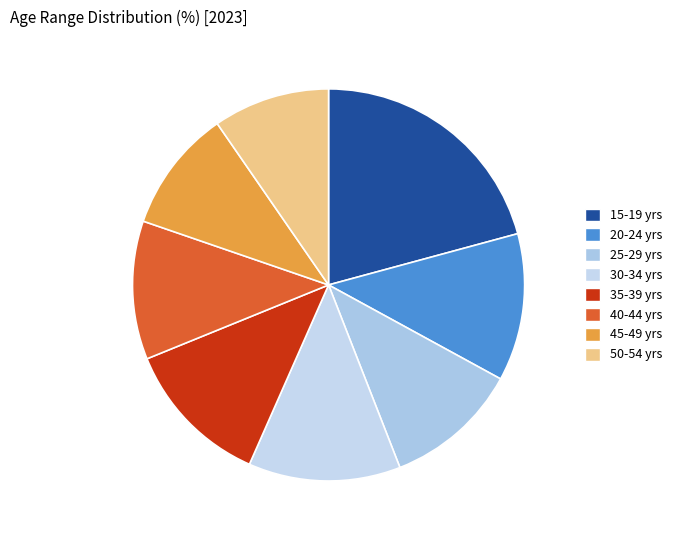

Combined, do 25-29 yrs and 40-44 yrs account for over 50%?

No